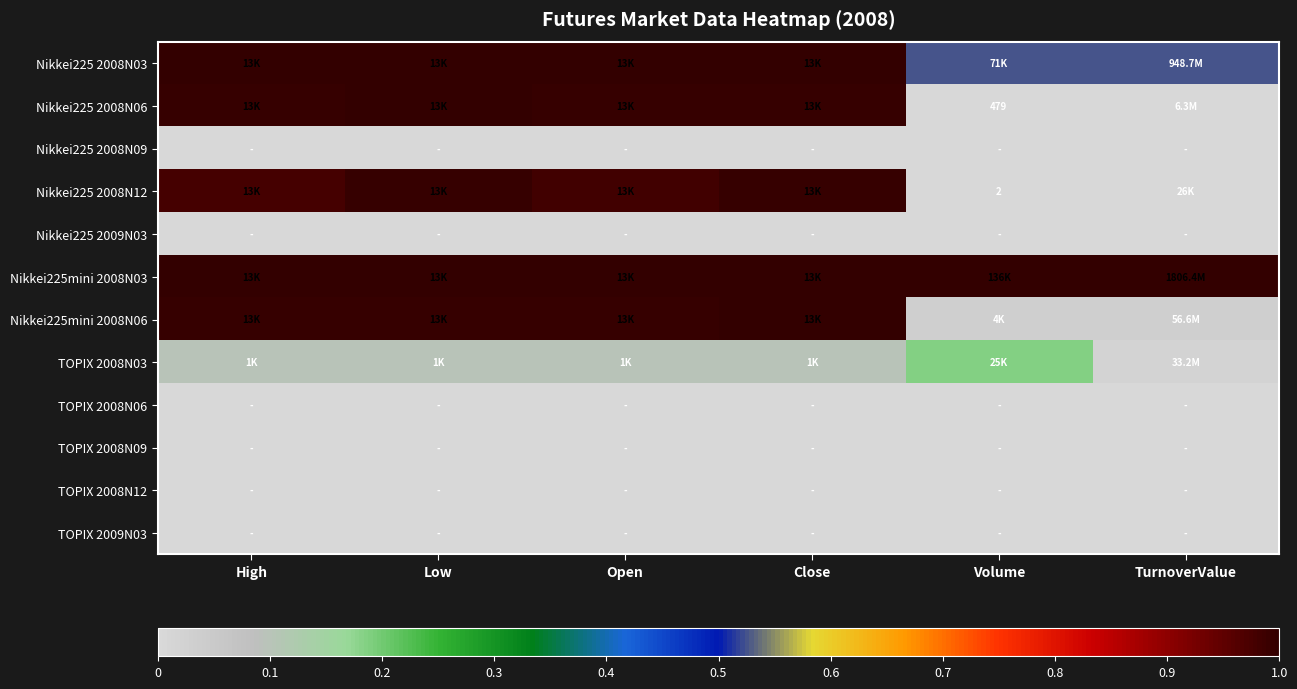

True or false: TOPIX 2009N03 has a value of 0.0 at Close.

True